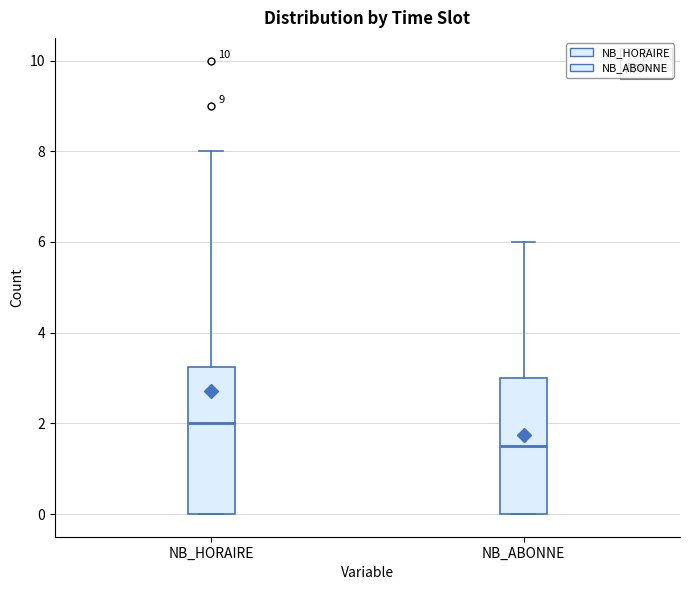

Where is the upper edge of the box for NB_ABONNE on the y-axis? The values are not printed on the chart, so give them approximately, as read against the axis.

3.0